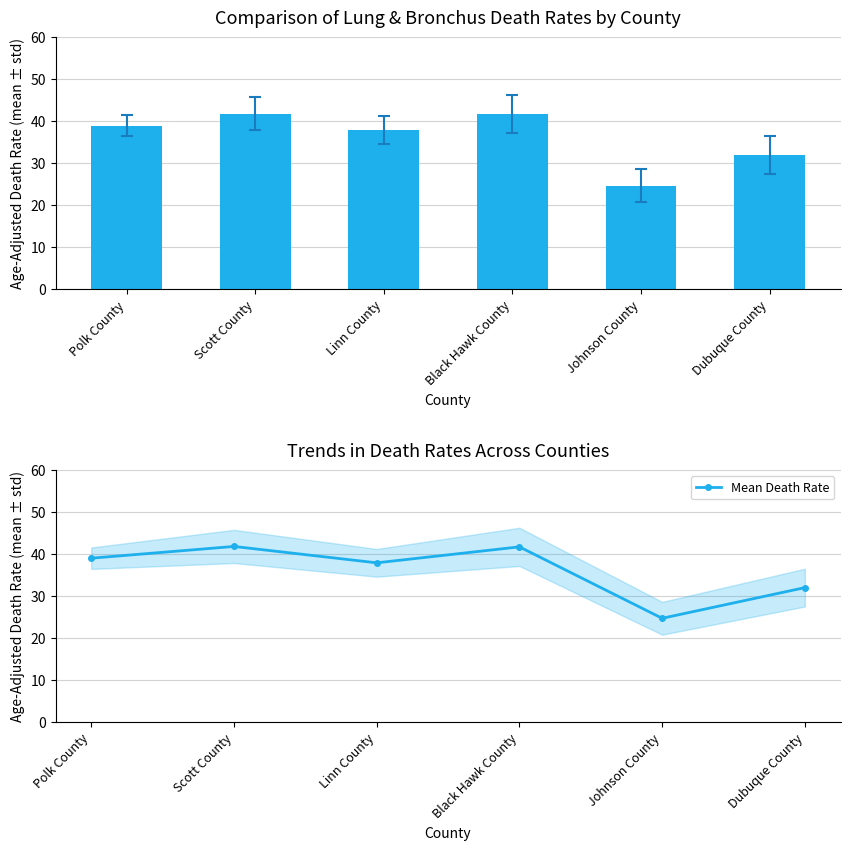

What is the label of the 4th bar from the right?

Linn County